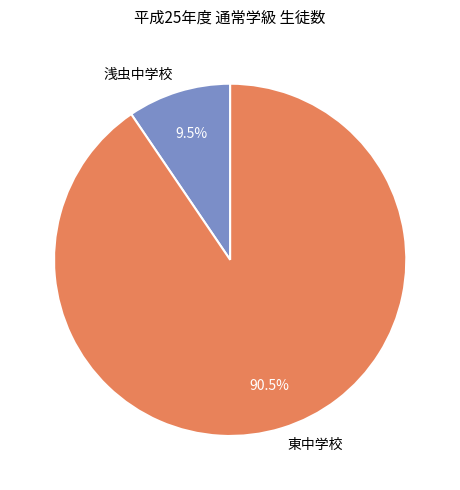

Count the number of slices in the pie.

2